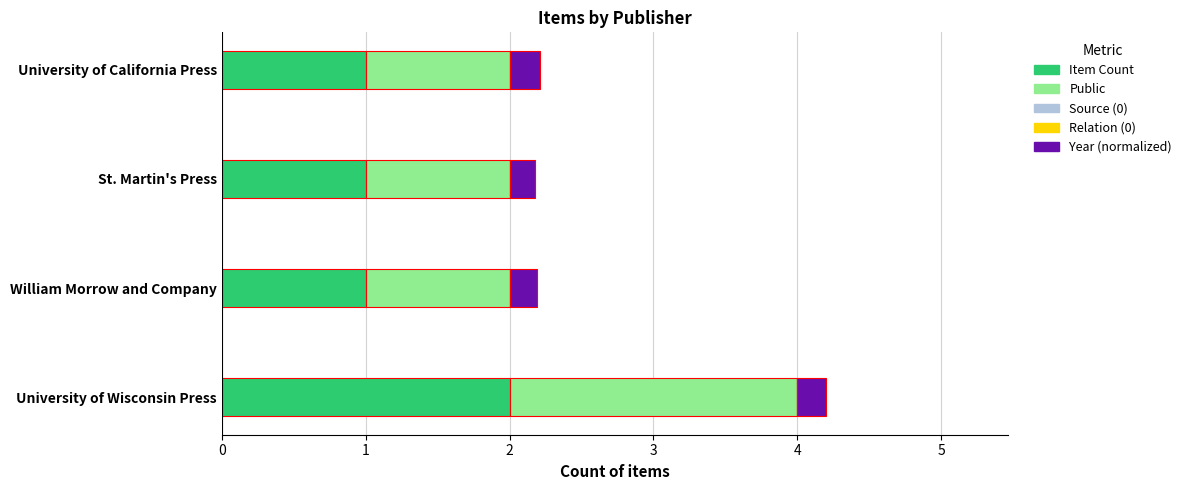

What is the minimum value for Item Count?

1.0